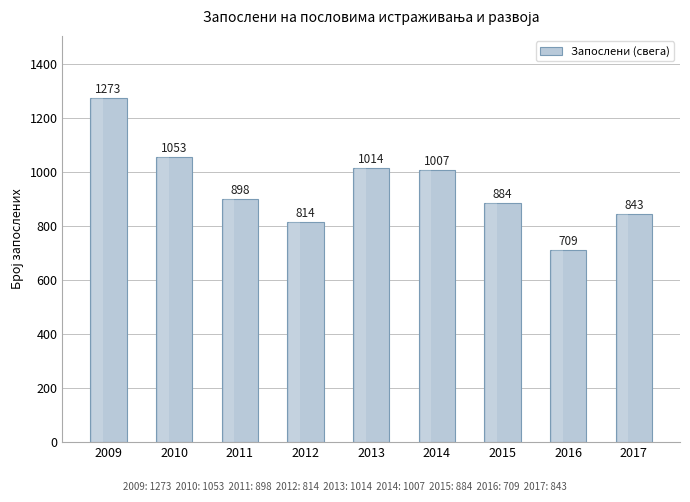

Does the chart contain any negative values?

No